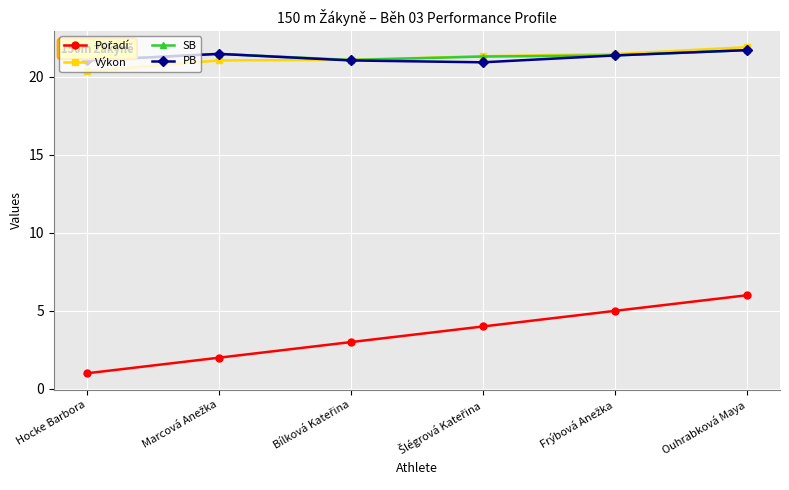

What is the value of the PB point at the 3rd from the left?

21.0